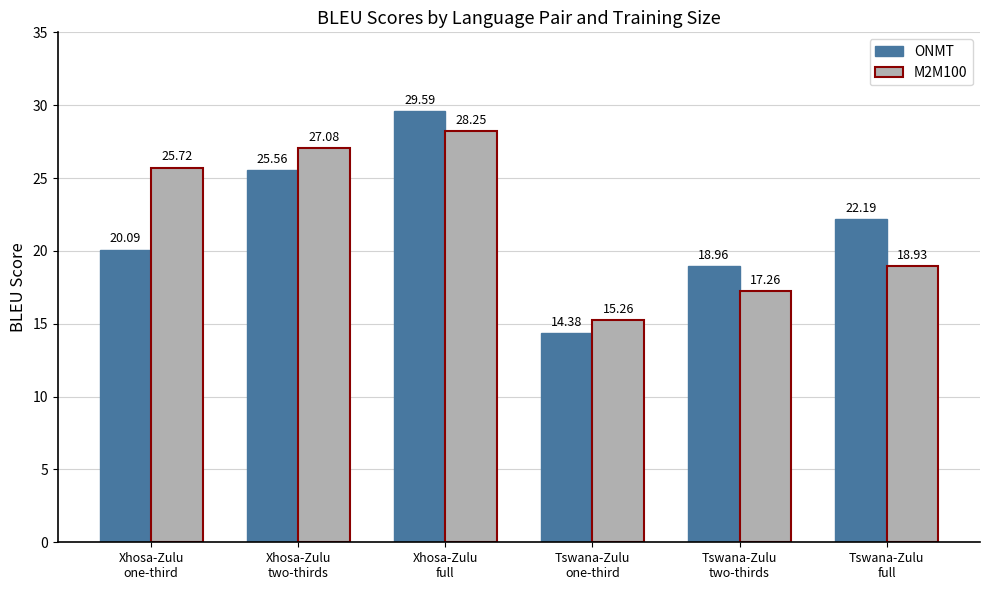

Which series has the largest range (max minus min)?

ONMT